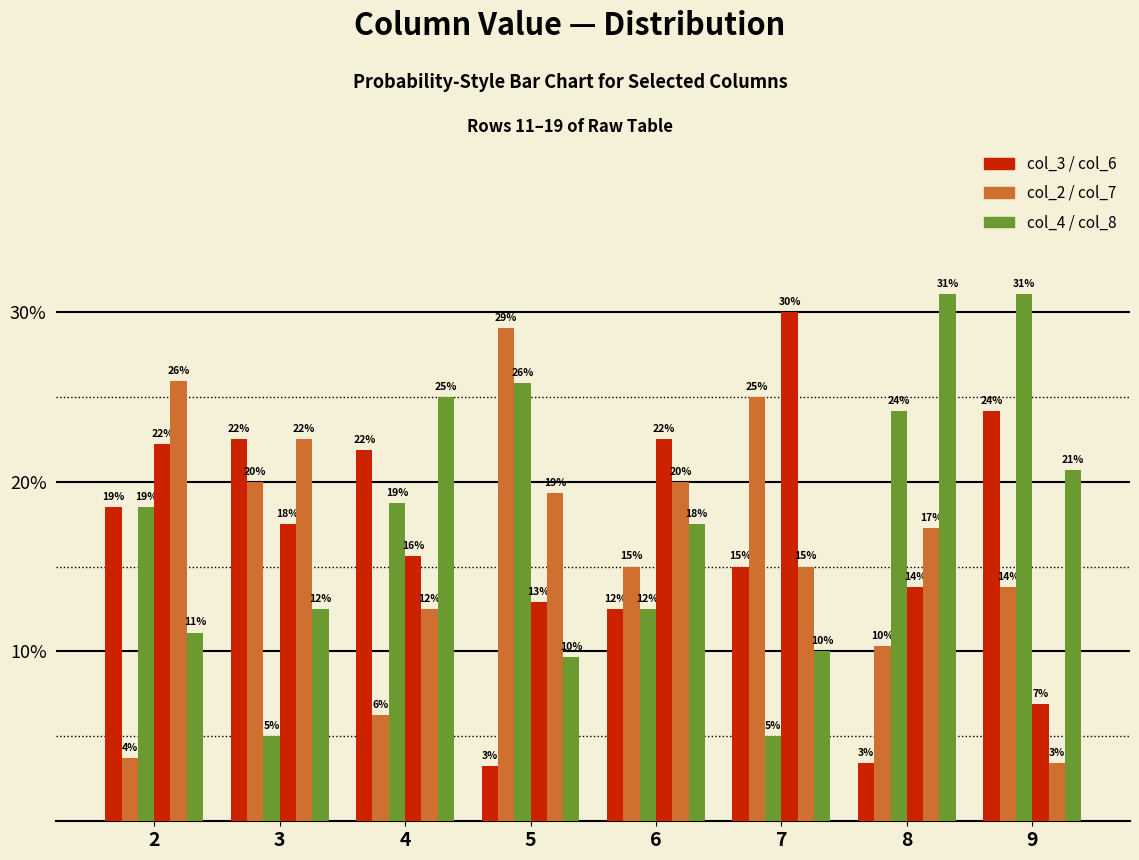

How many bars are there in total?

48